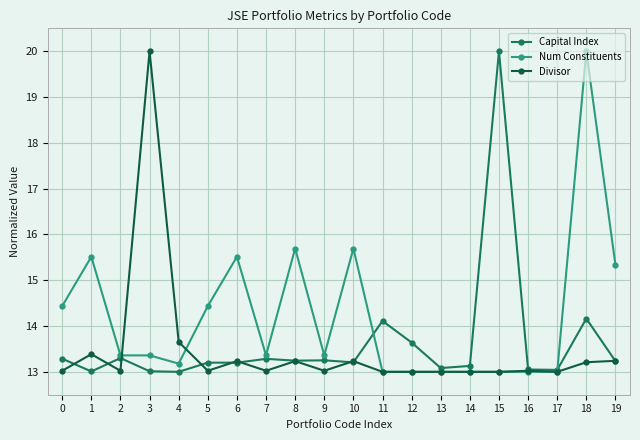

What is the average value of the Divisor series?

13.5